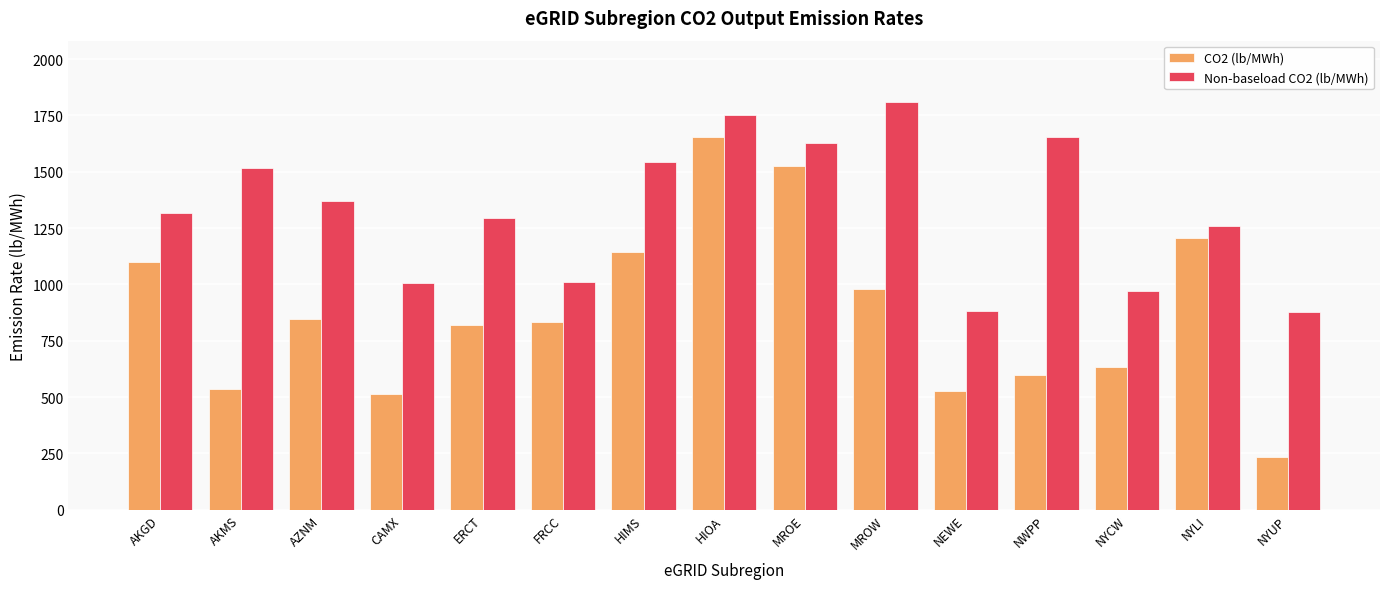

What is the difference between the maximum and minimum values in the Non-baseload CO2 (lb/MWh) series?

932.1